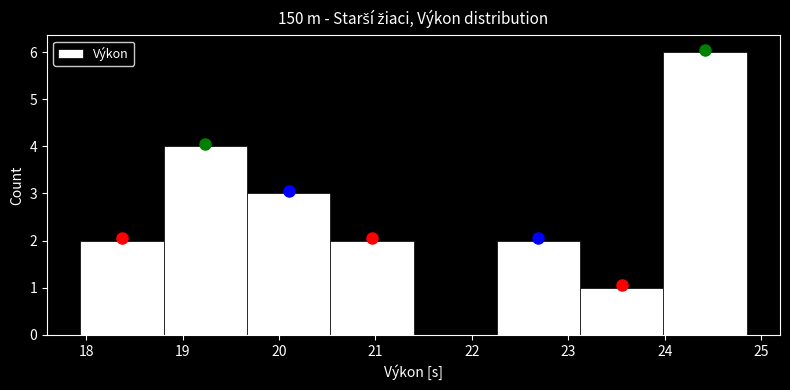

Reading left to right, transcribe this chart: for each bar, give the range it covers on the x-axis and its height. Neither the bar edges nor the heights are printed on the chart, so give them approximately, as read against the axes.

17.9 to 18.8: 2
18.8 to 19.7: 4
19.7 to 20.5: 3
20.5 to 21.4: 2
21.4 to 22.3: 0
22.3 to 23.1: 2
23.1 to 24.0: 1
24.0 to 24.9: 6